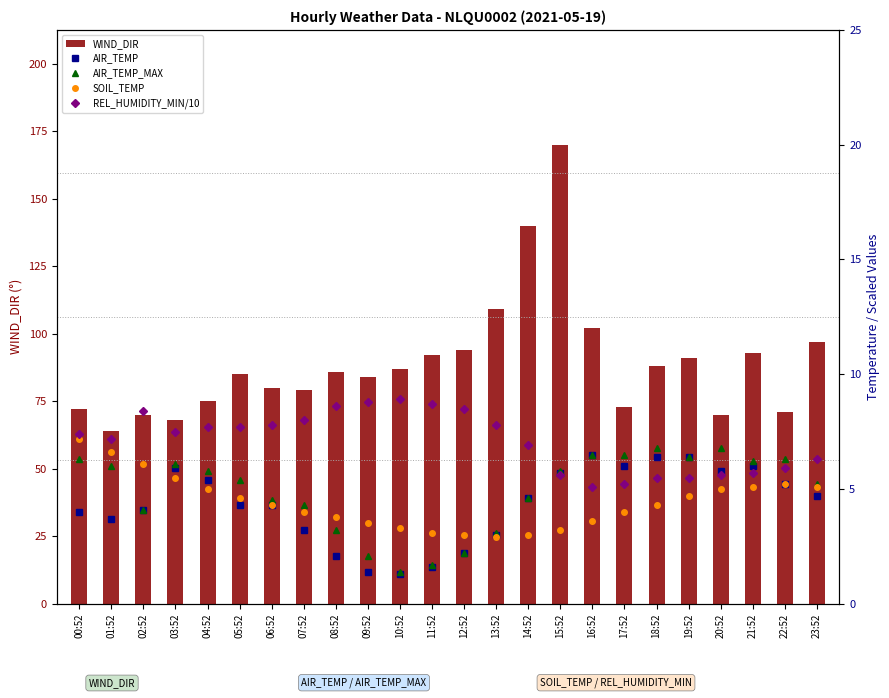

What is the label of the 18th bar from the left?

17:52